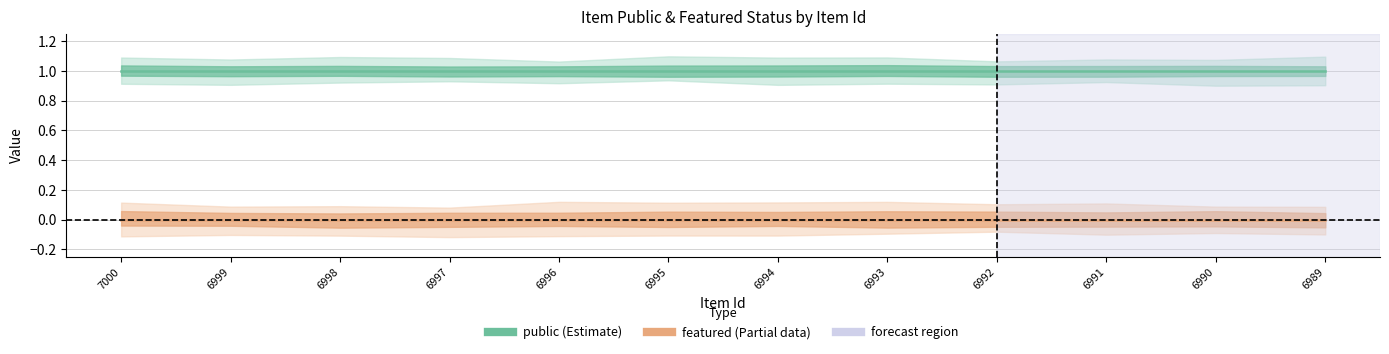

Reading right to left, transcribe all the data shown in this chart.

public: 6989=1	6990=1	6991=1	6992=1	6993=1	6994=1	6995=1	6996=1	6997=1	6998=1	6999=1	7000=1
featured: 6989=0	6990=0	6991=0	6992=0	6993=0	6994=0	6995=0	6996=0	6997=0	6998=0	6999=0	7000=0